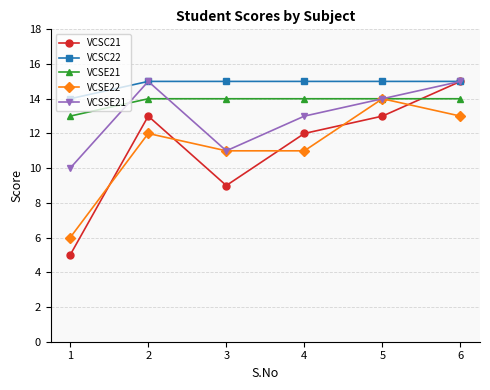

Between 2 and 6, which series saw the biggest shift?

VCSC21